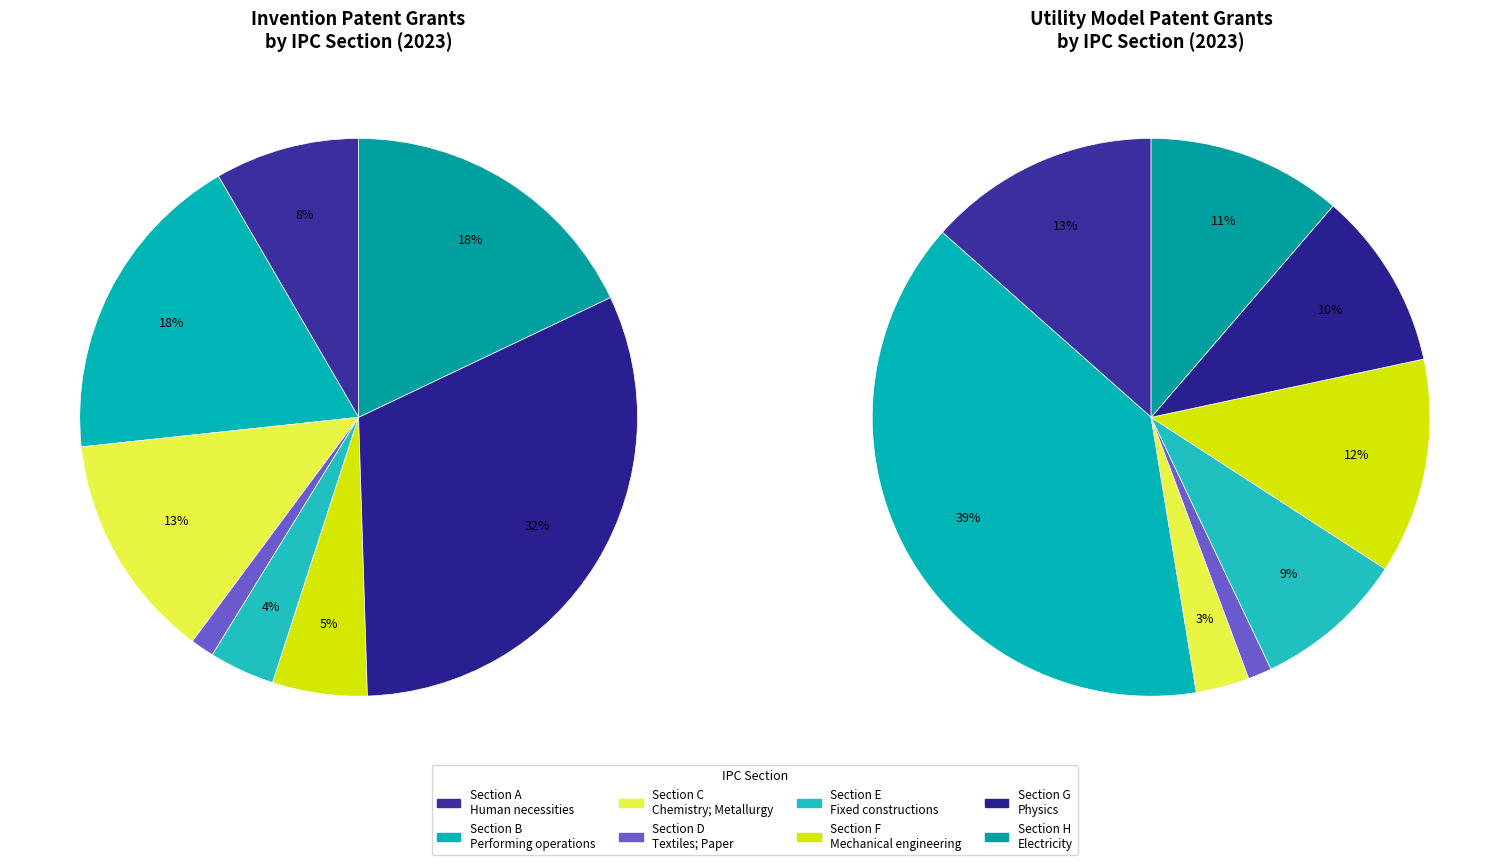

Which slice is the smallest?

Section D
Textiles; Paper